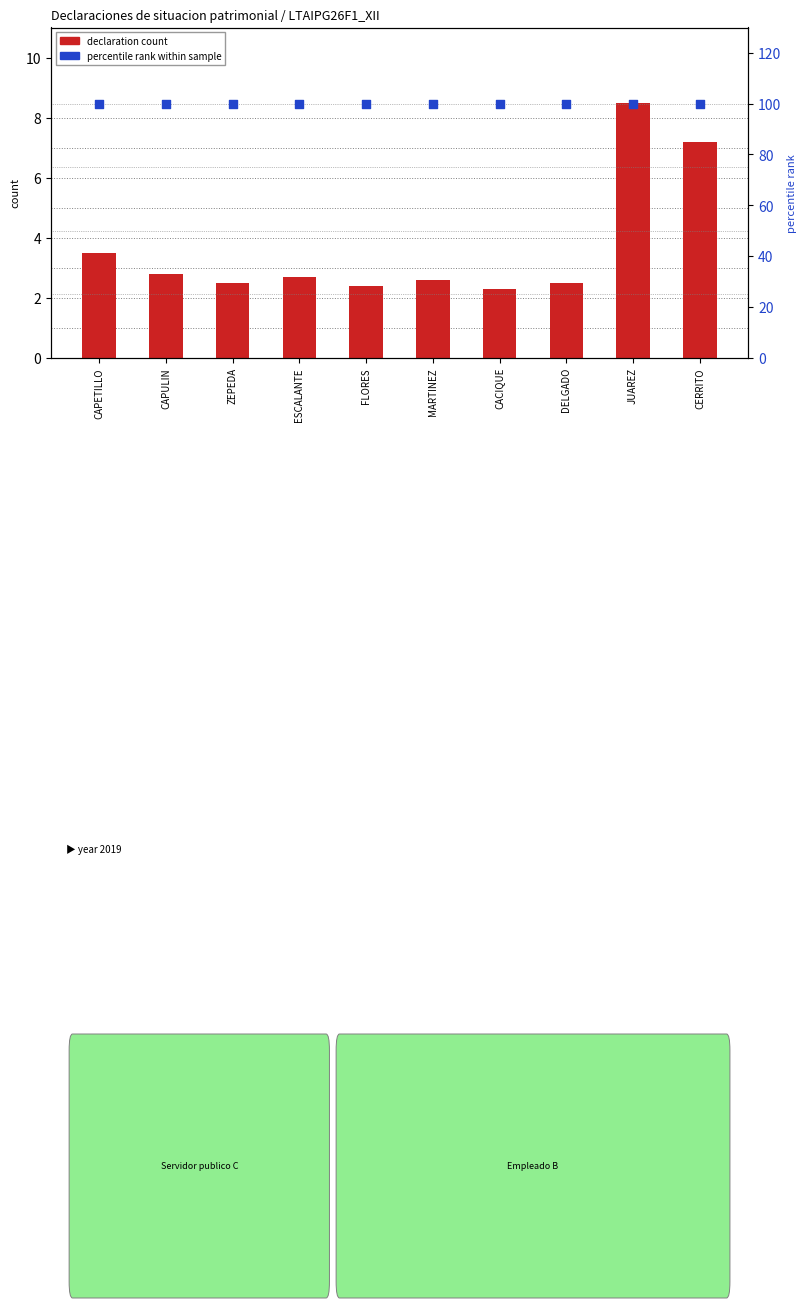

Which series contains the highest Y value?

percentile rank within sample